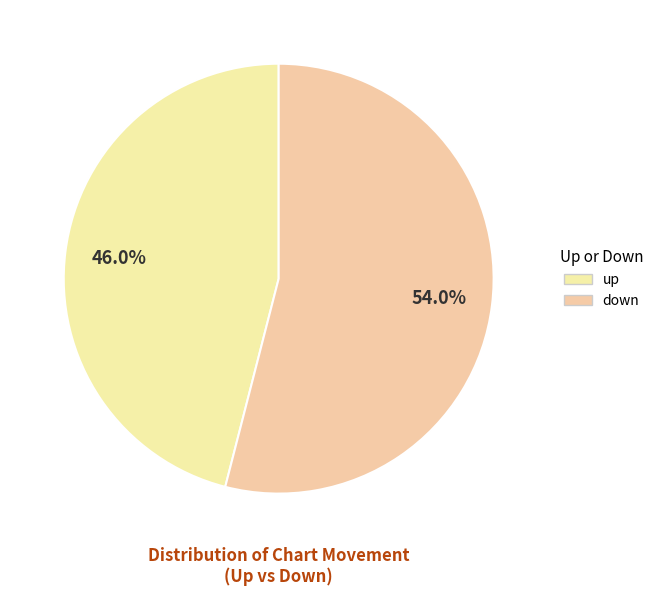

Does any single category account for the majority?

Yes